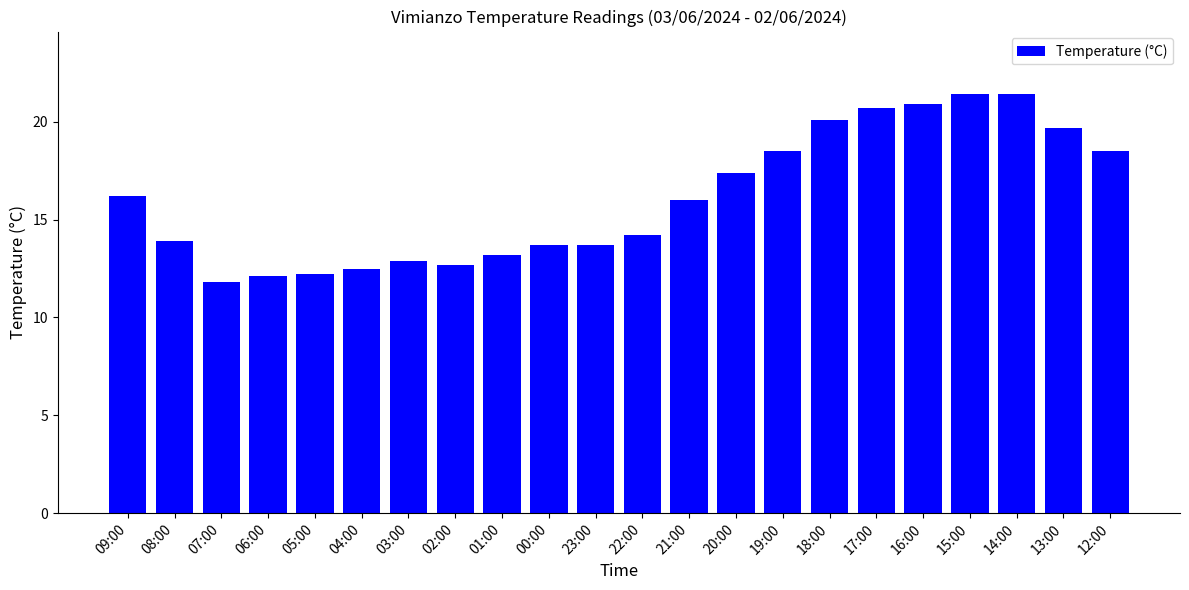

What is the smallest value displayed?

11.8